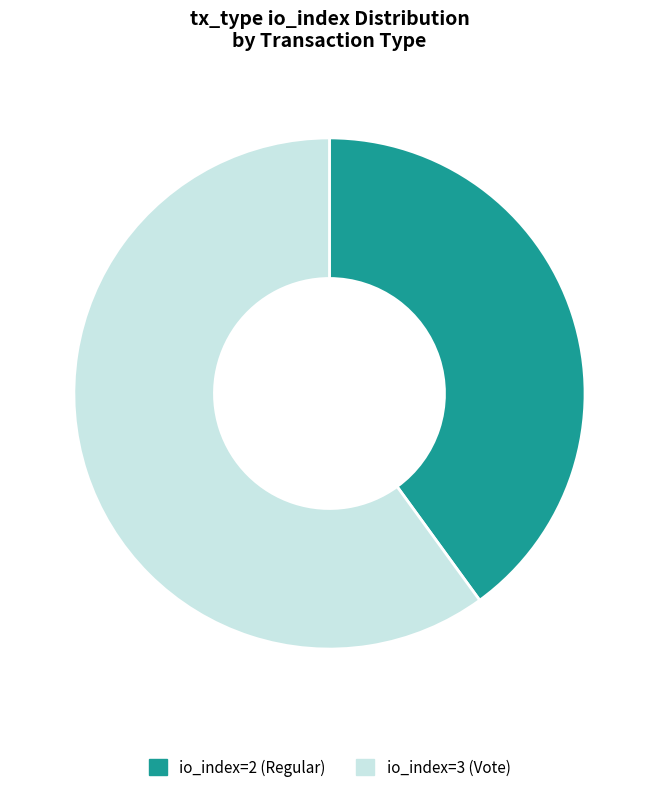

Does io_index=3 (Vote) account for over 50% of the chart?

Yes